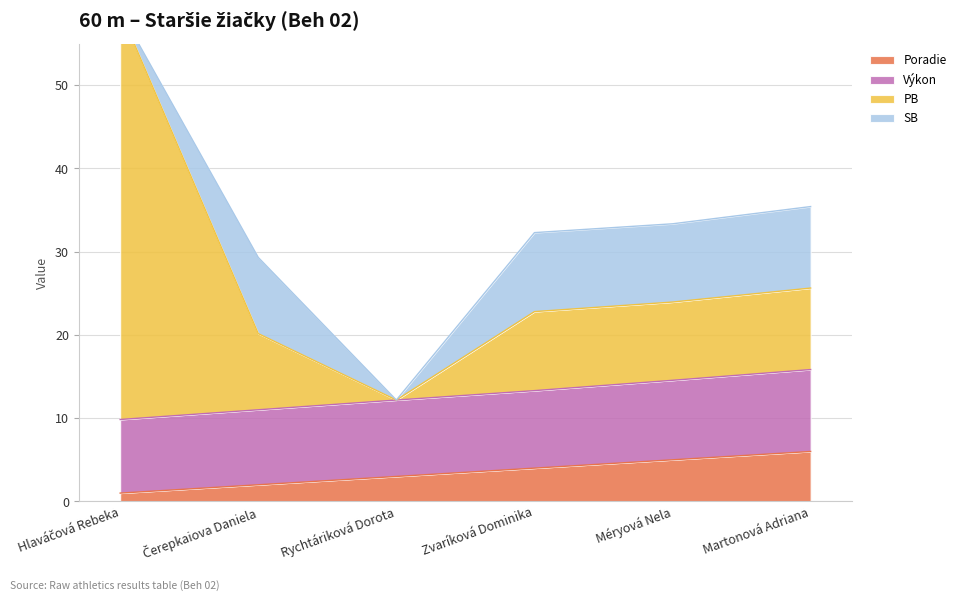

Which series has the largest total across all categories?

PB